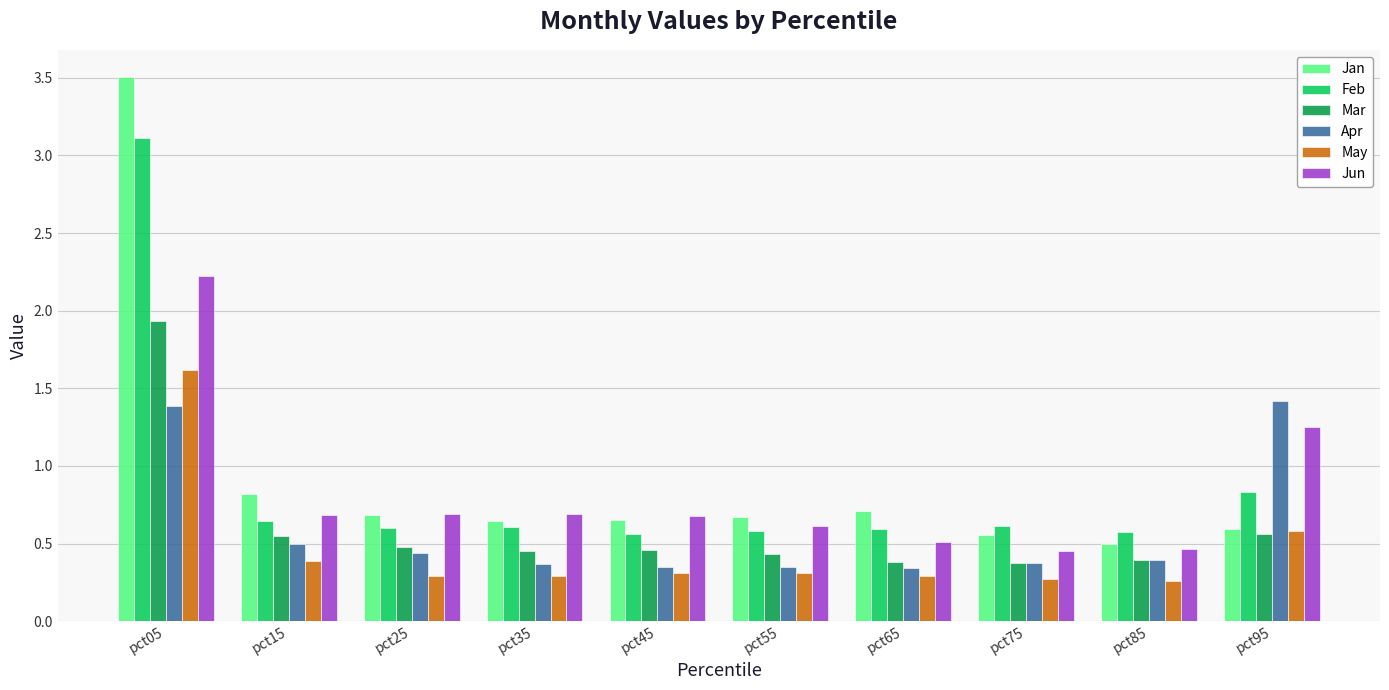

Is it true that Jan equals 1.0 at pct55?

False